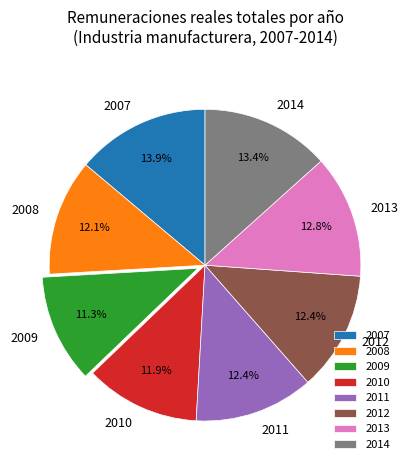

Which category has the biggest portion of the pie?

2007